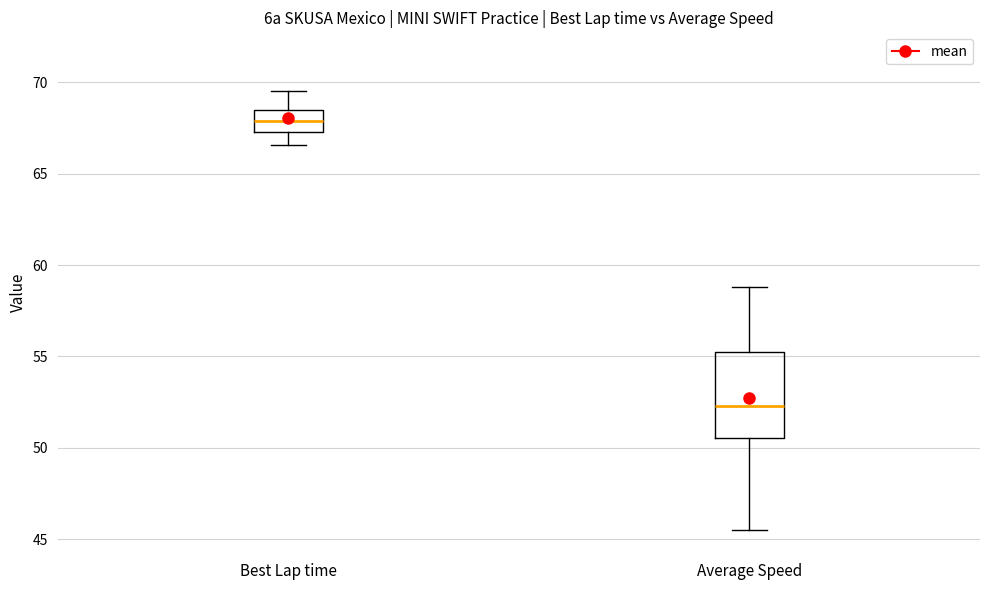

Comparing the boxes themselves (not the whiskers), which one is the tallest?

Average Speed